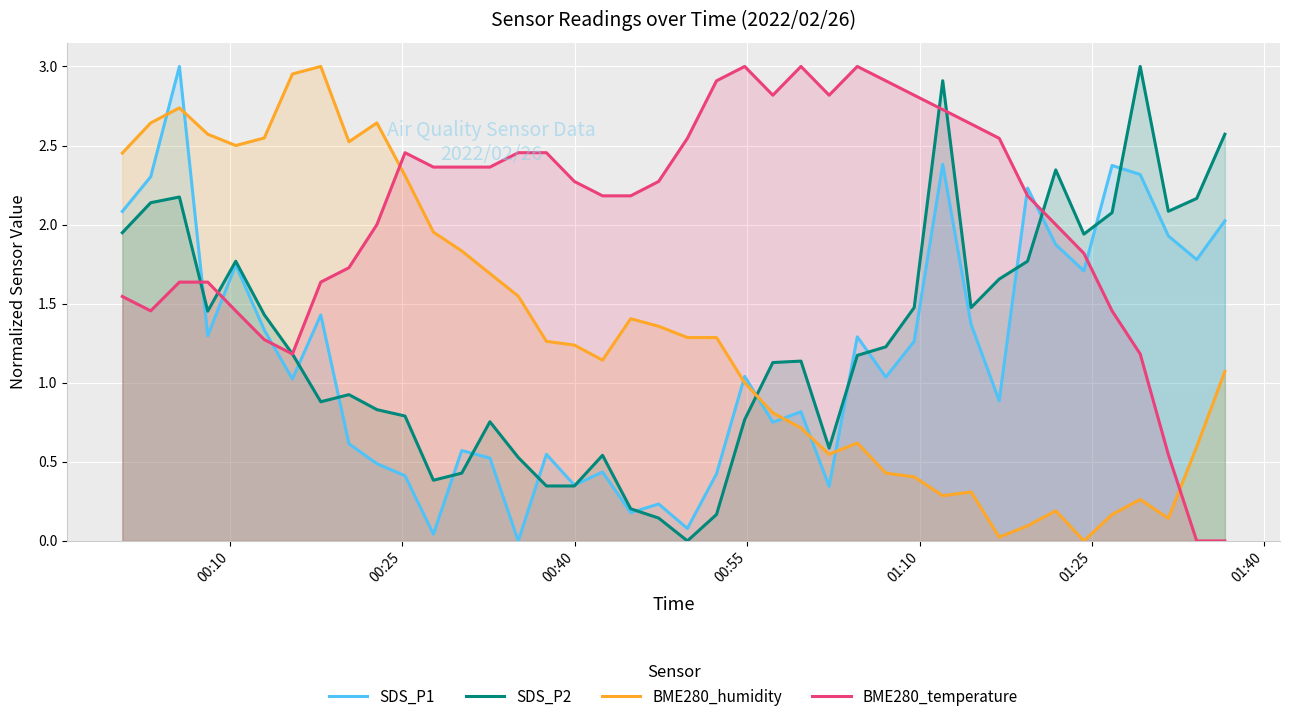

True or false: BME280_humidity and SDS_P1 intersect in this chart.

True